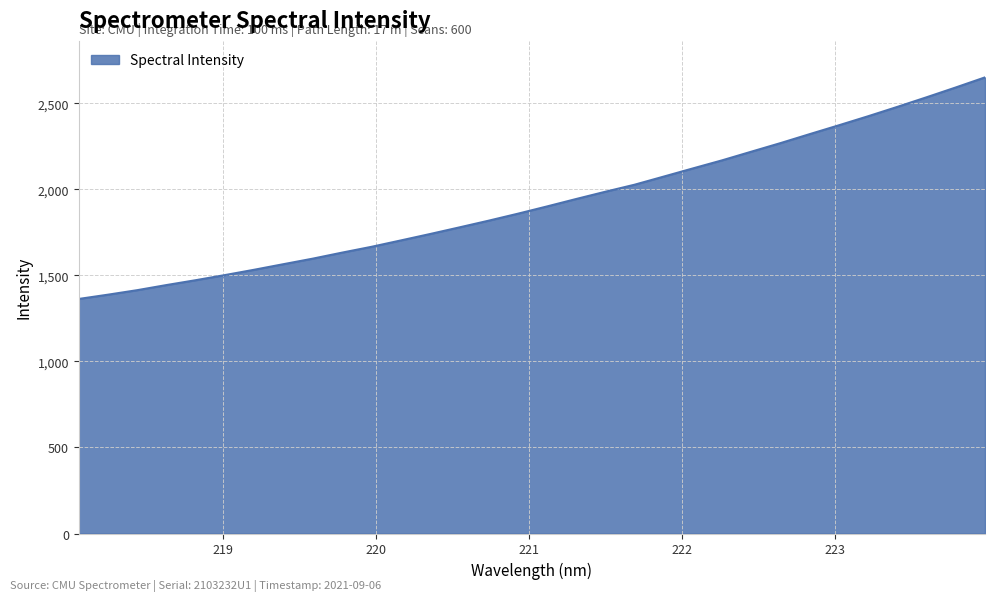

Count the number of values greater than 1900.

16